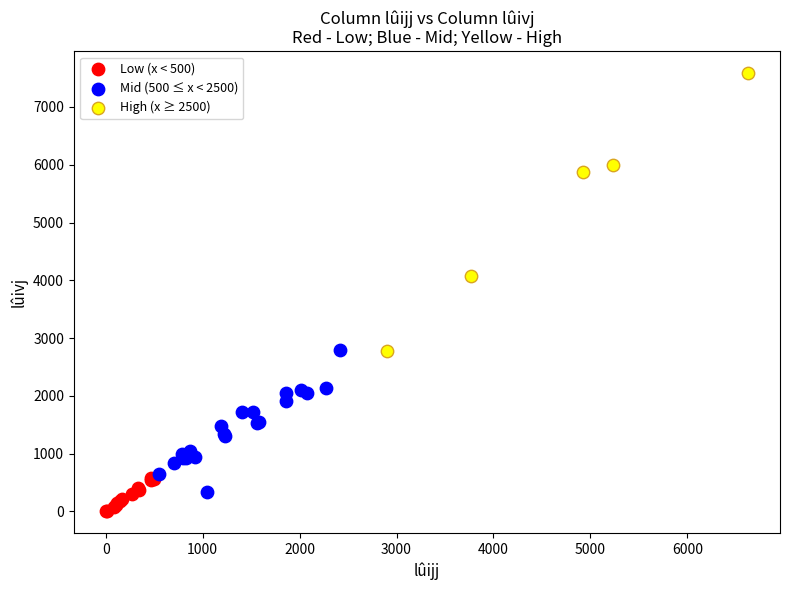

Which series has the largest Y range (max minus min)?

High (x ≥ 2500)